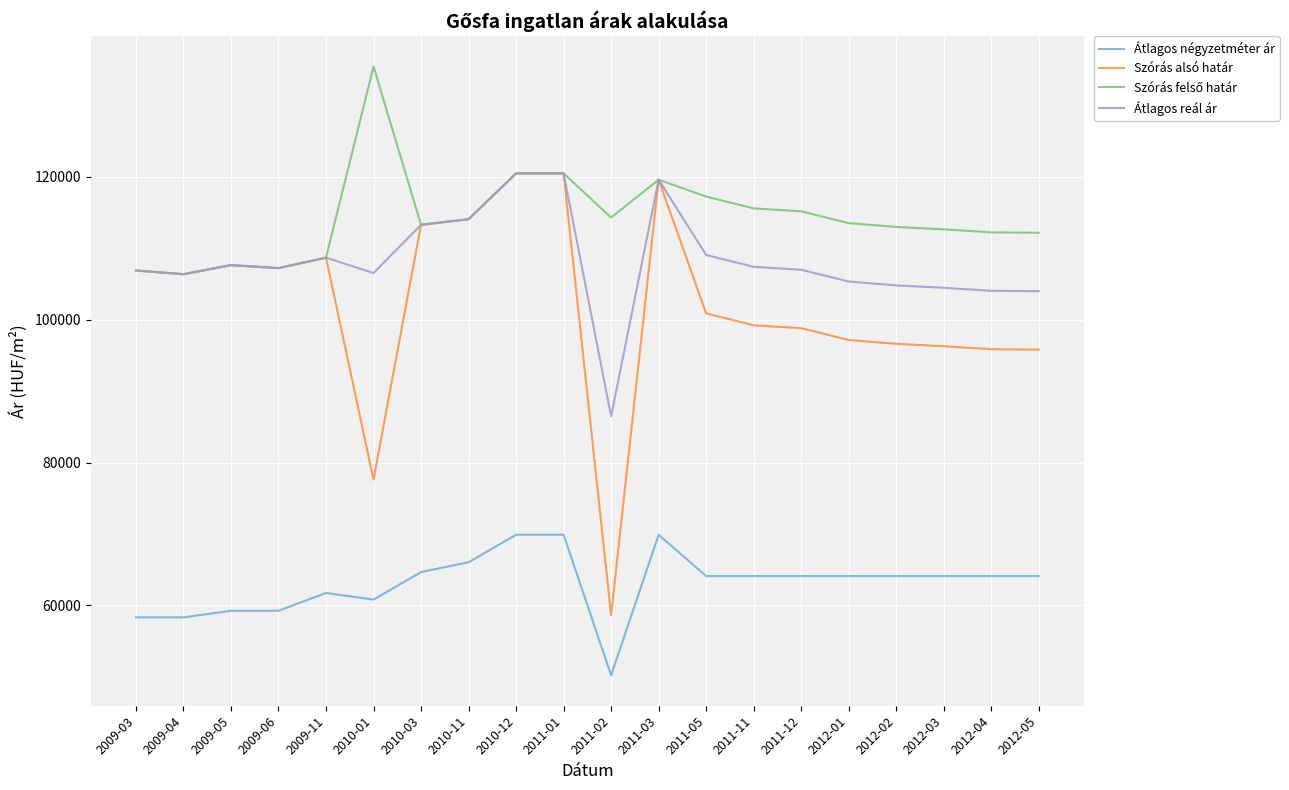

Read the Átlagos reál ár value at 2009-11.

108684